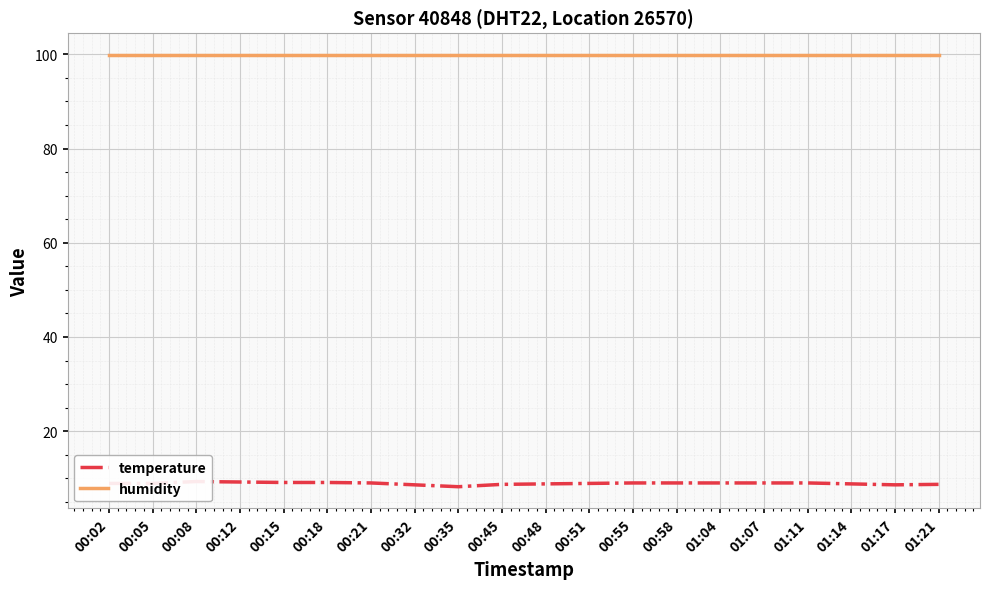

What is the total value across all series at 00:21?

108.9